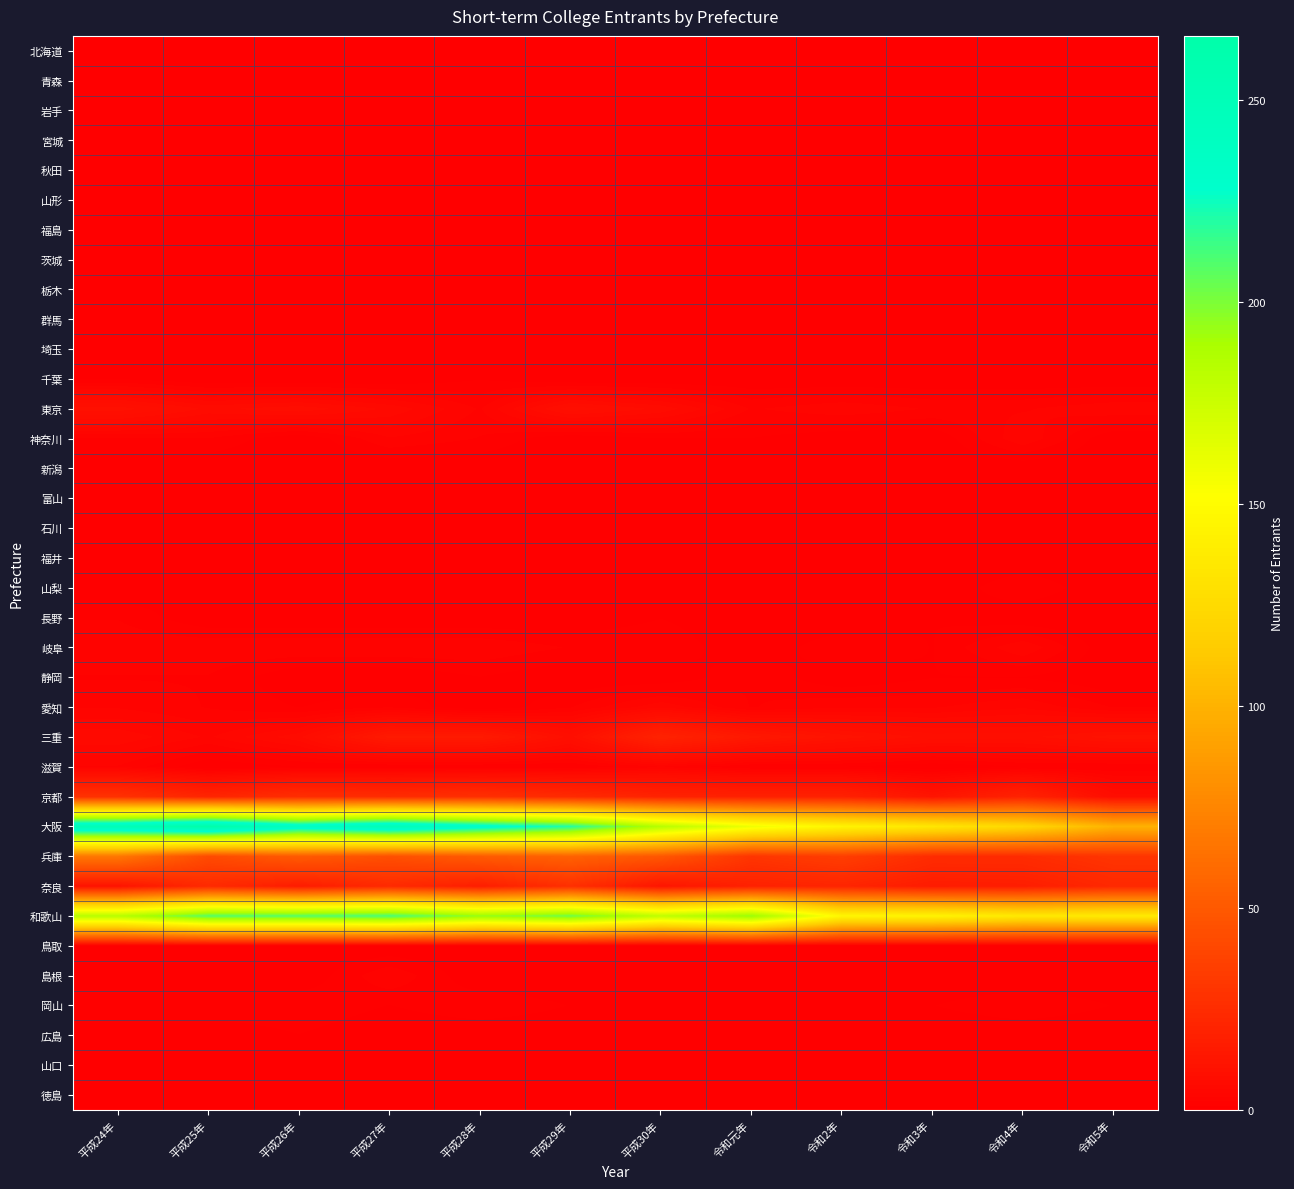

How many categories are shown in the chart?

12